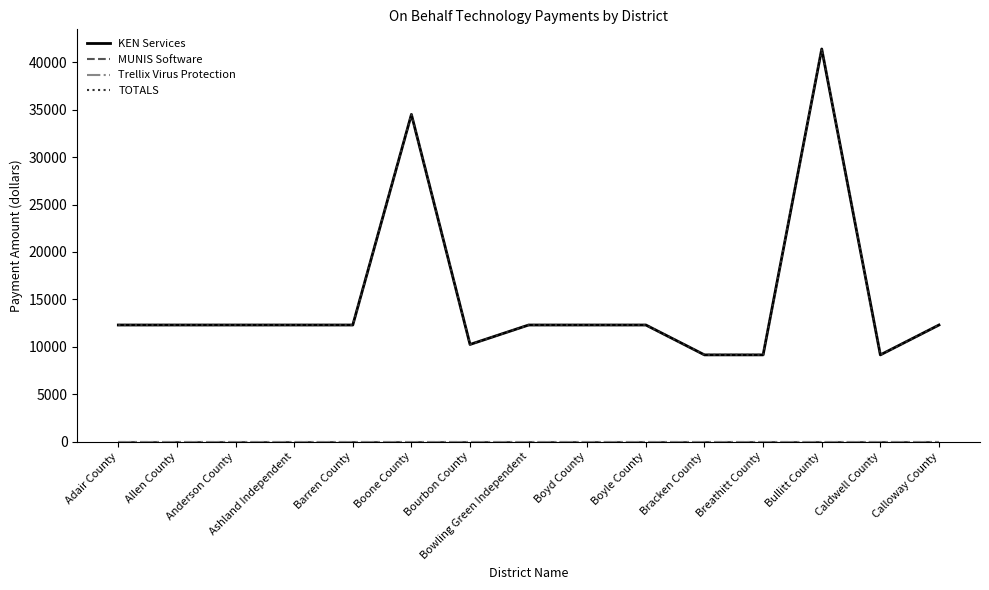

Does the chart display data point markers on the line(s)?

No